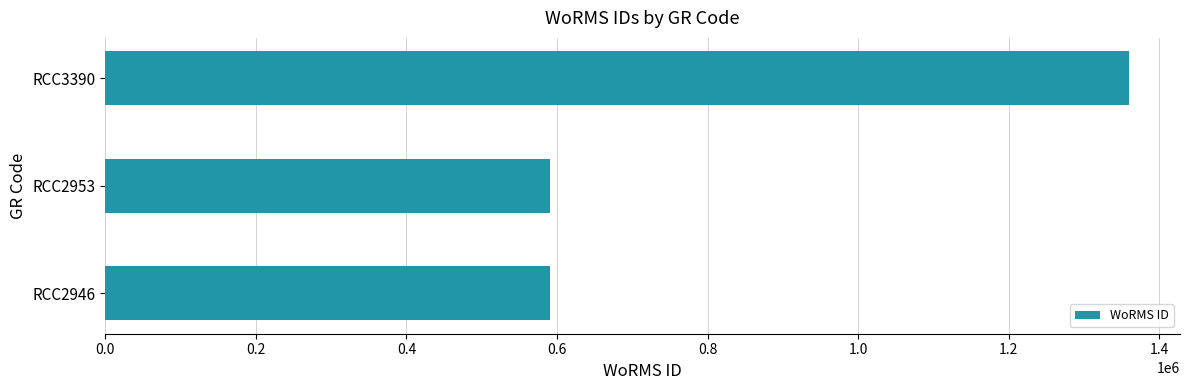

The value at RCC2953 is 294590. True or false?

False